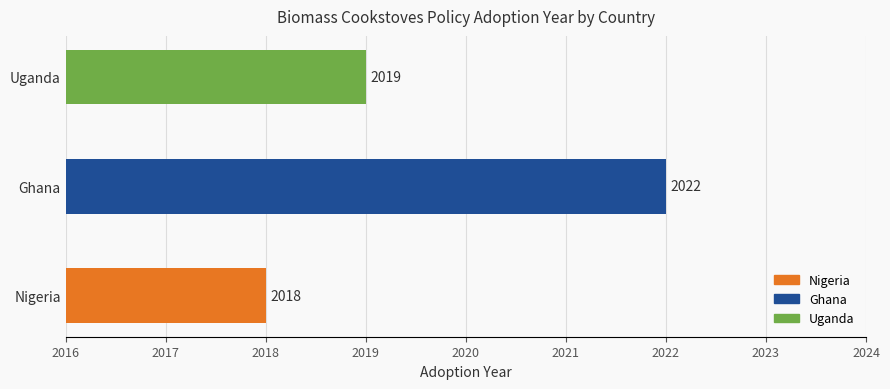

How many bars are there in total?

3